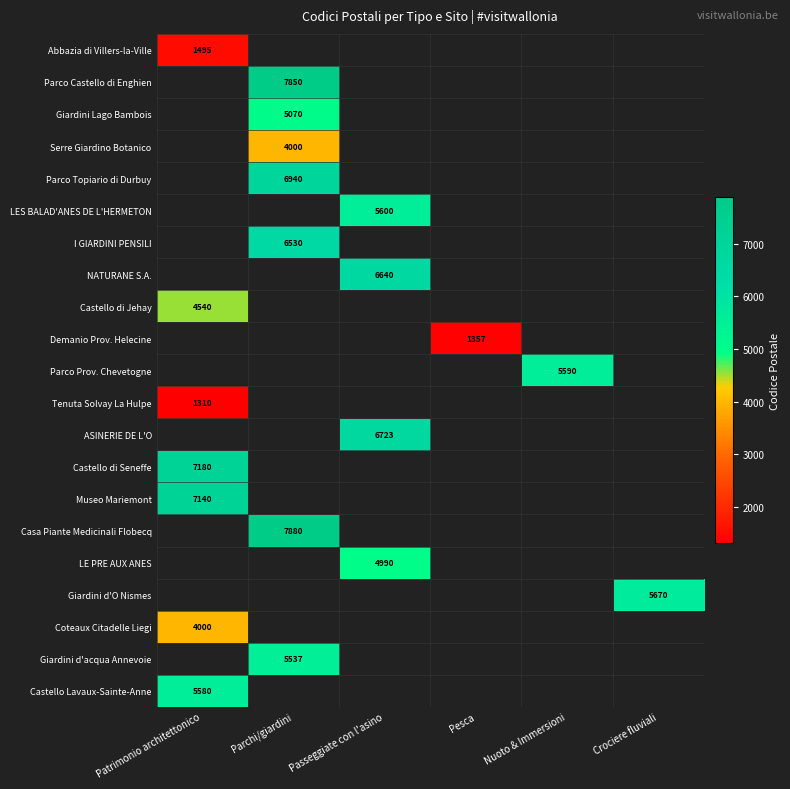

How many values in Serre Giardino Botanico are above zero?

1